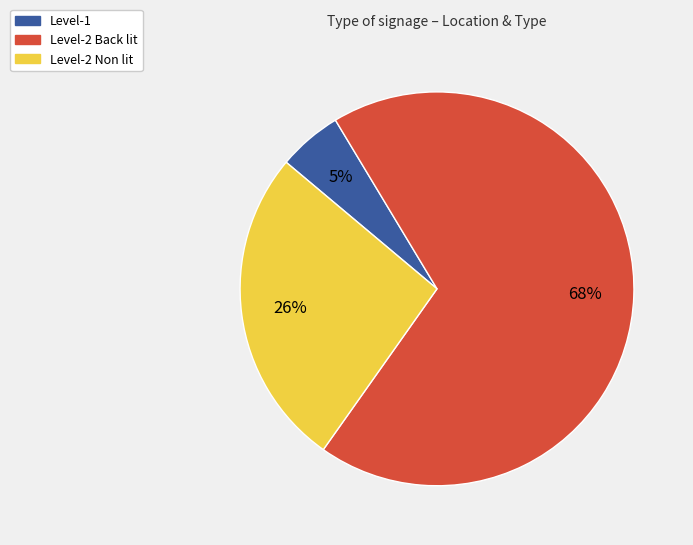

Approximately how many times larger is the value at Level-2 Non lit compared to Level-2 Back lit?

0.4